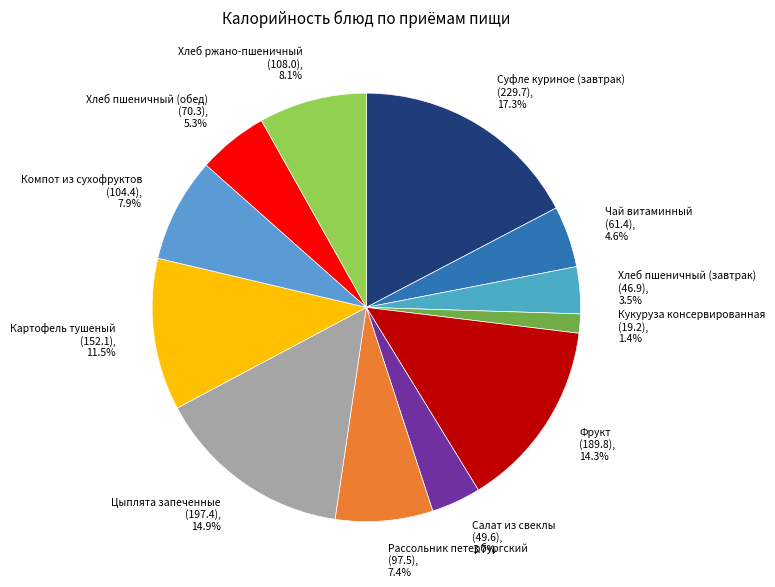

How many segments does this pie chart have?

12